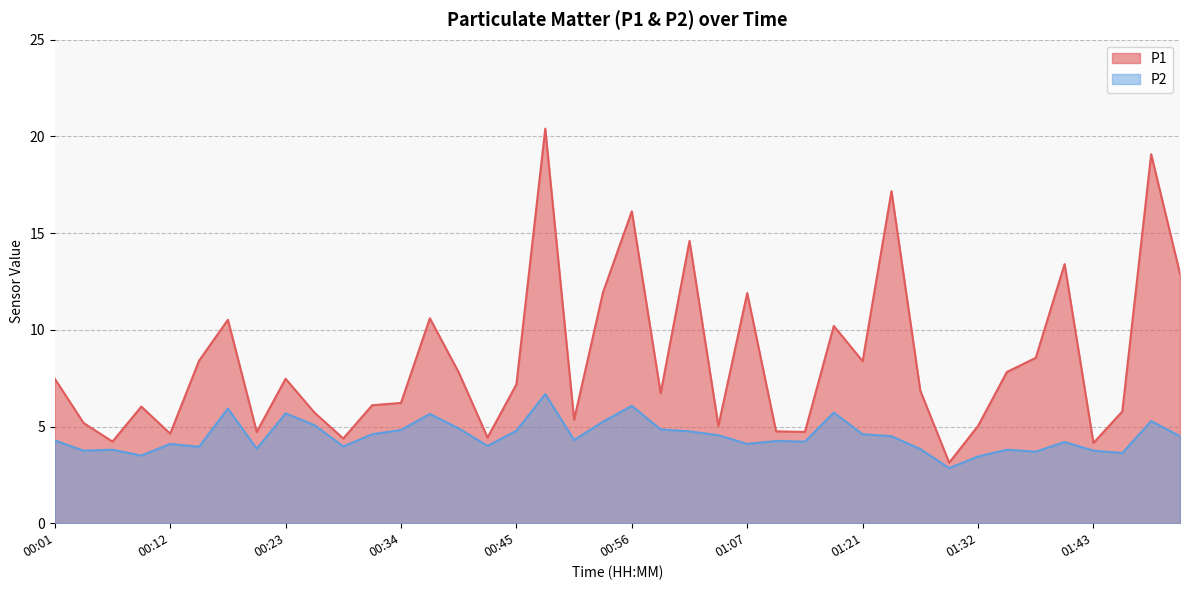

Where is P2 nearest to the value 4?

00:42